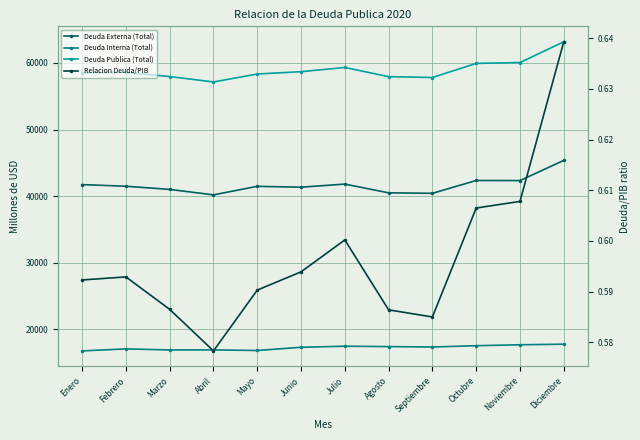

Does the chart display data point markers on the line(s)?

Yes